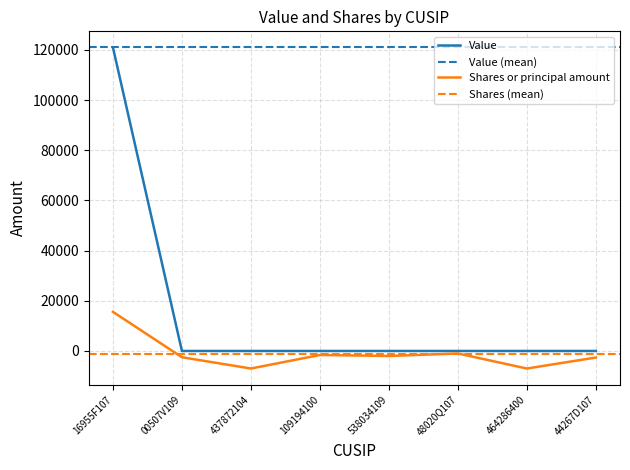

True or false: Value and Shares or principal amount cross at least once.

False